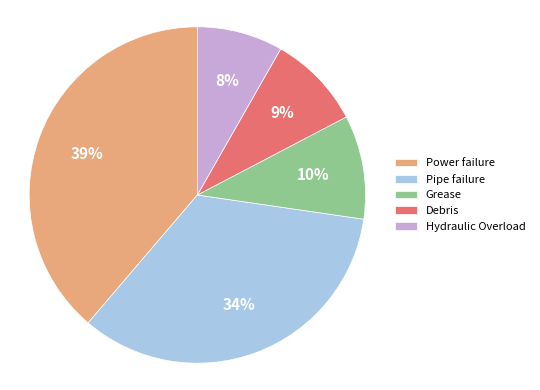

Do Grease and Pipe failure together represent more than half of the pie?

No